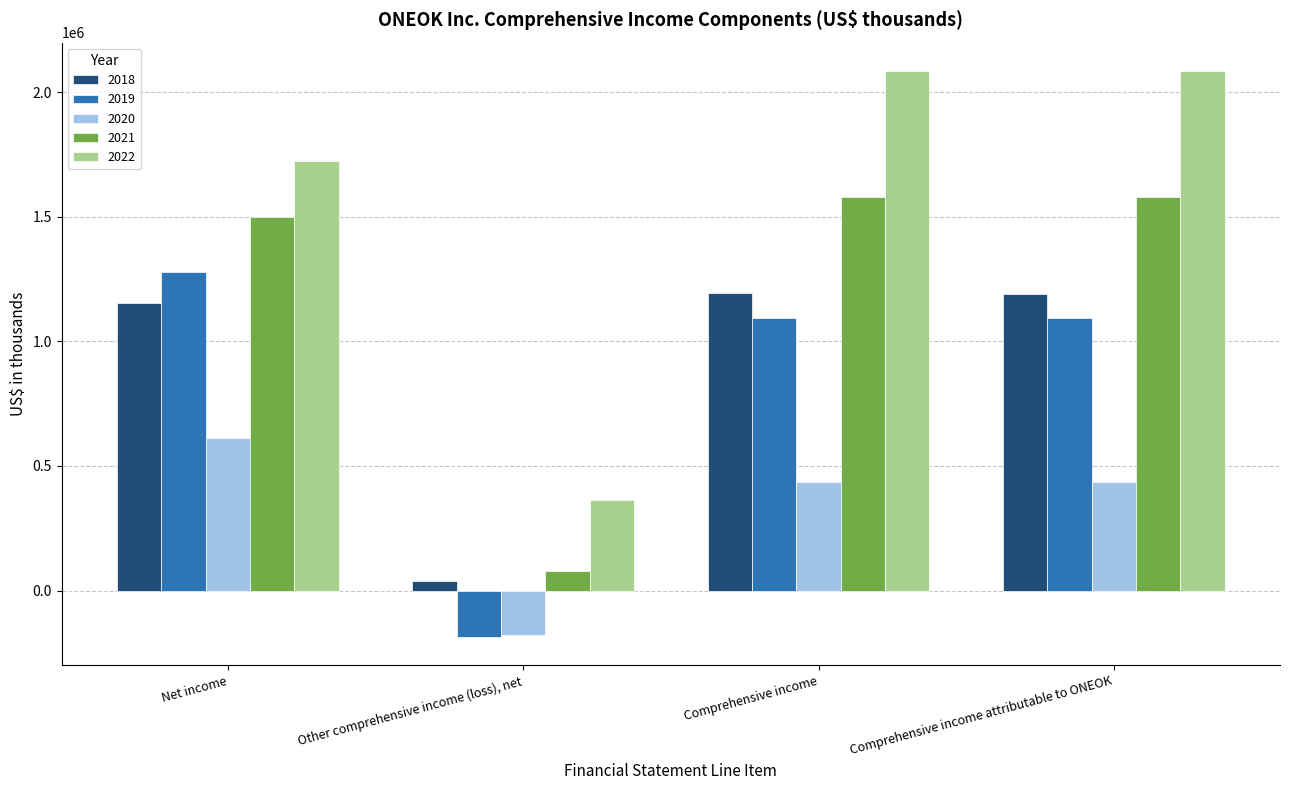

Which category has the lowest value in the 2021 series?

Other comprehensive income (loss), net